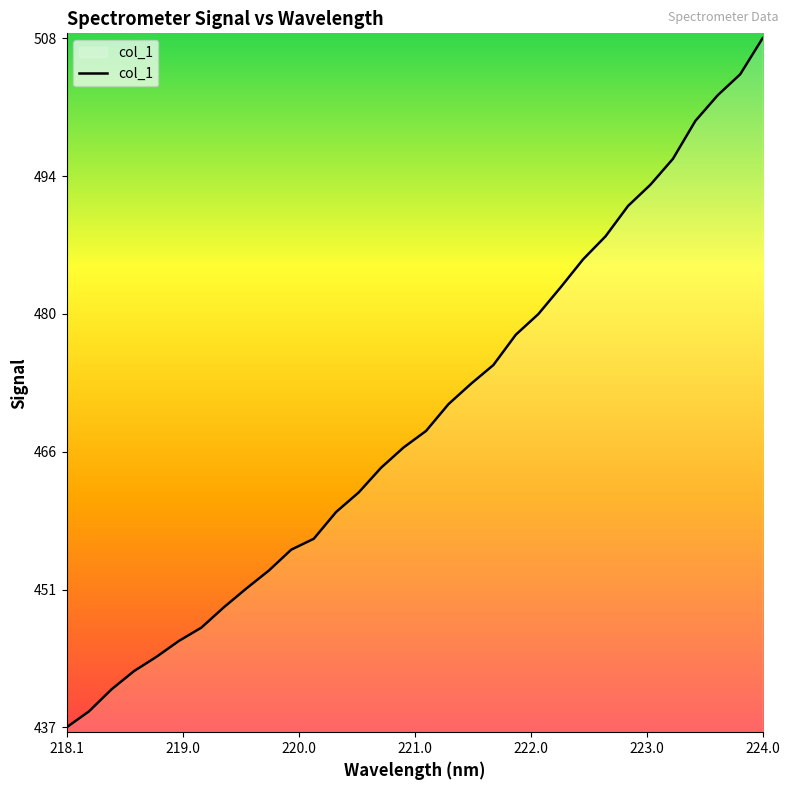

What is the minimum value shown in the chart?

437.2